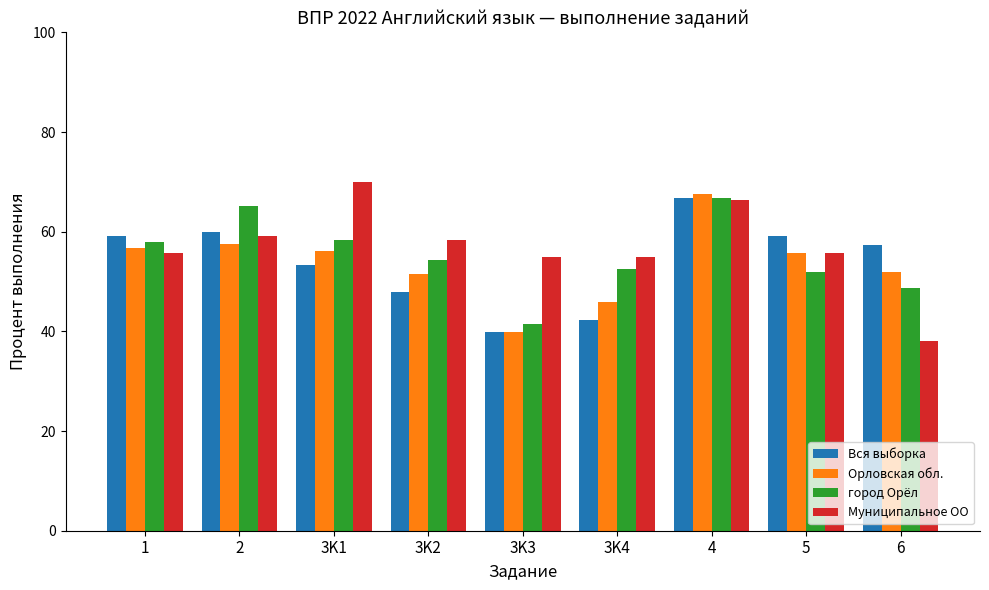

What is the difference between the Орловская обл. values at 4 and 2?

10.0